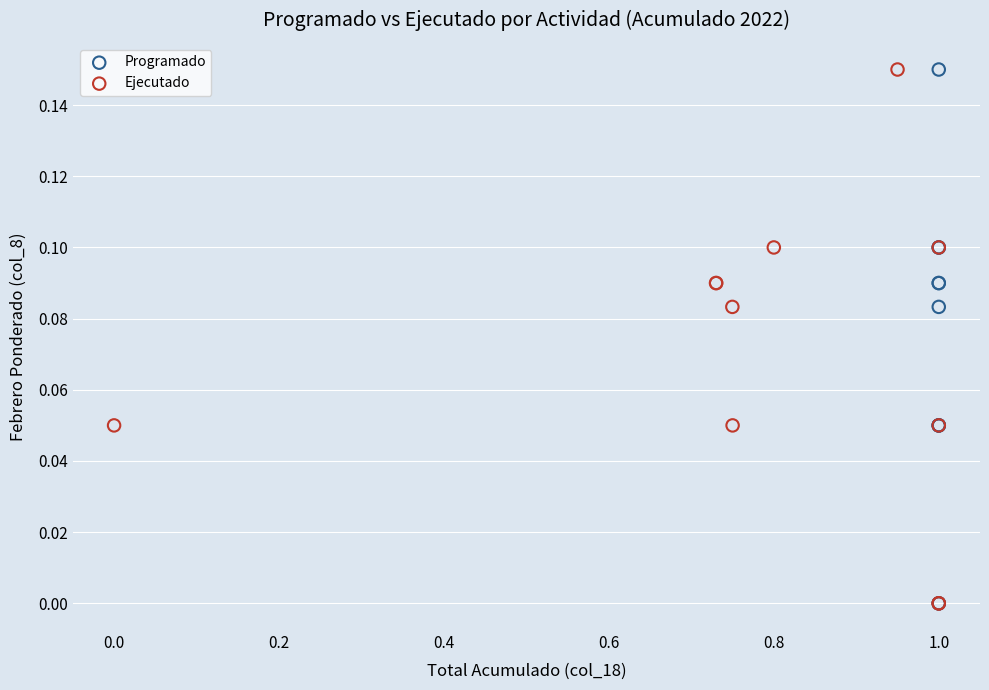

What are all the series names shown in the legend?

Programado, Ejecutado